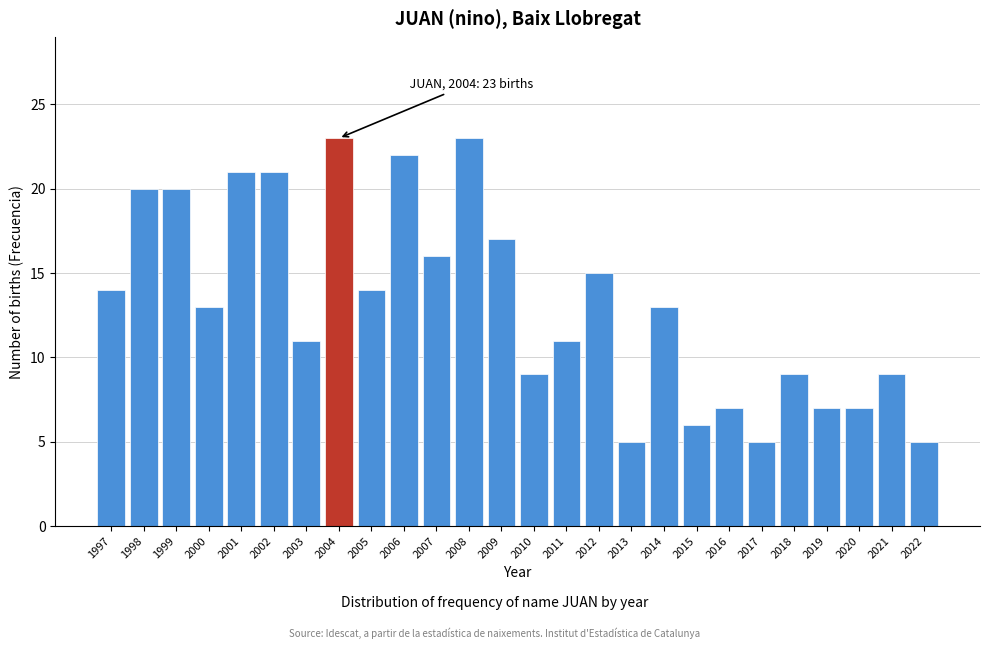

Reading right to left, transcribe all the data shown in this chart.

5	9	7	7	9	5	7	6	13	5	15	11	9	17	23	16	22	14	23	11	21	21	13	20	20	14